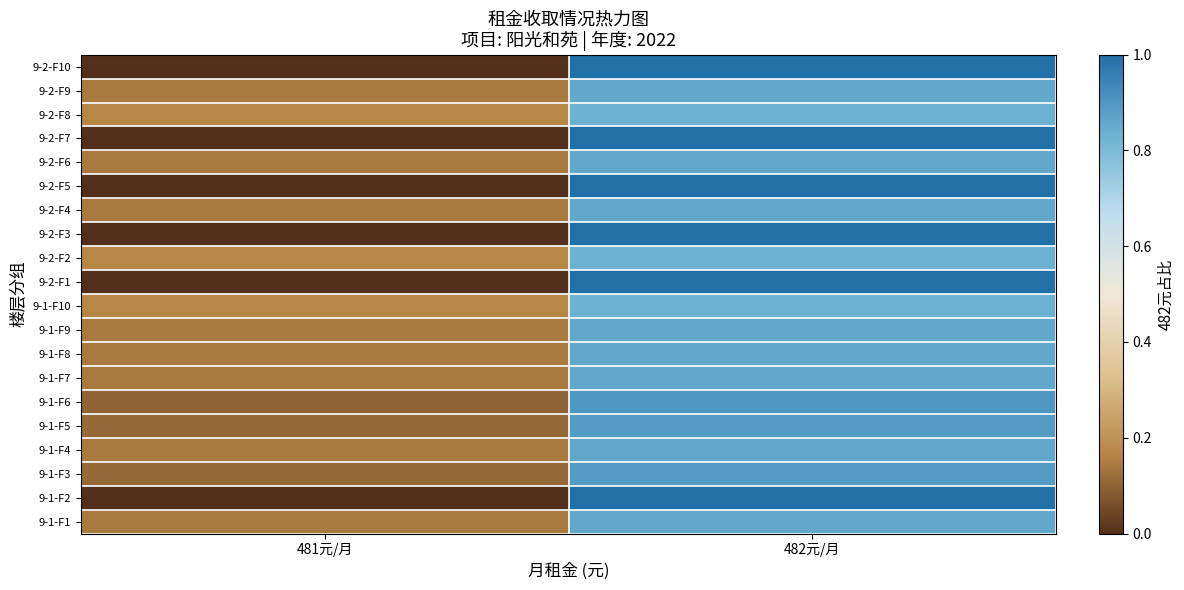

Rank the series by their maximum value, from lowest to highest.

9-1-F10, 9-2-F2, 9-2-F8, 9-1-F1, 9-1-F4, 9-1-F7, 9-1-F8, 9-1-F9, 9-2-F4, 9-2-F6, 9-2-F9, 9-1-F3, 9-1-F5, 9-1-F6, 9-1-F2, 9-2-F1, 9-2-F3, 9-2-F5, 9-2-F7, 9-2-F10